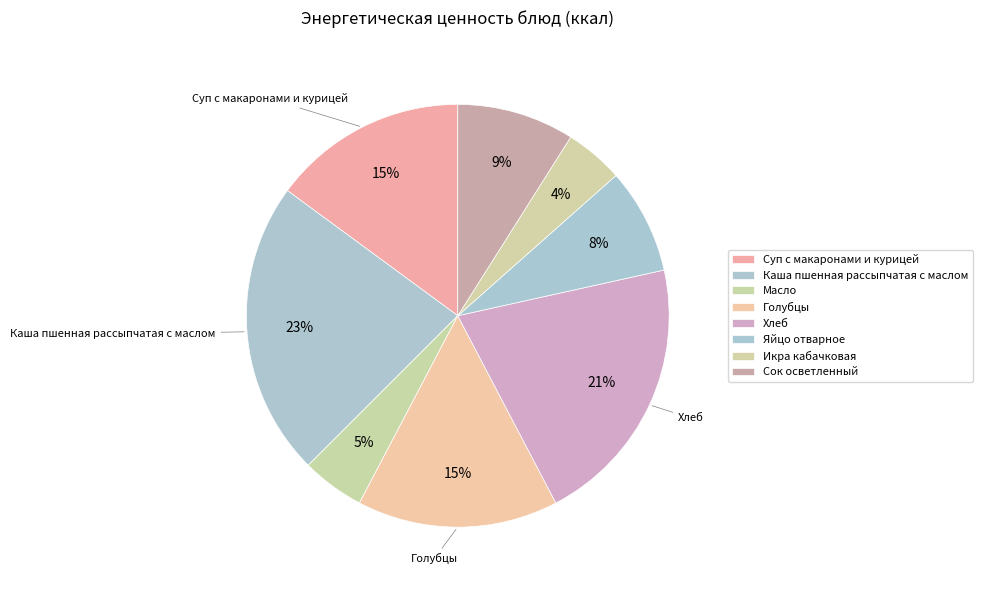

Which slice is the smallest?

Икра кабачковая